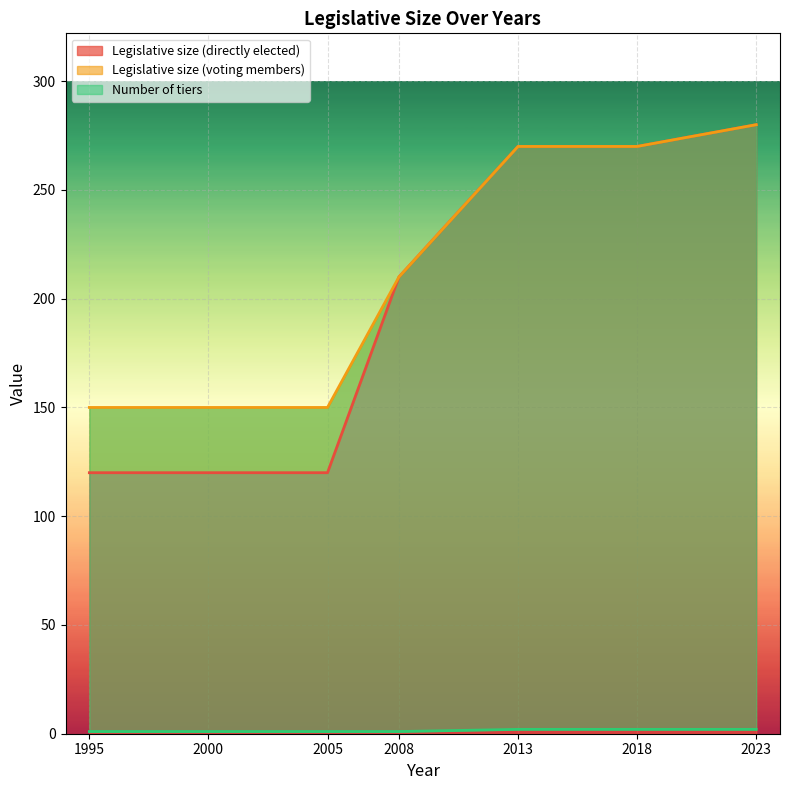

Is it true that Legislative size (directly elected) equals 404 at 2023?

False